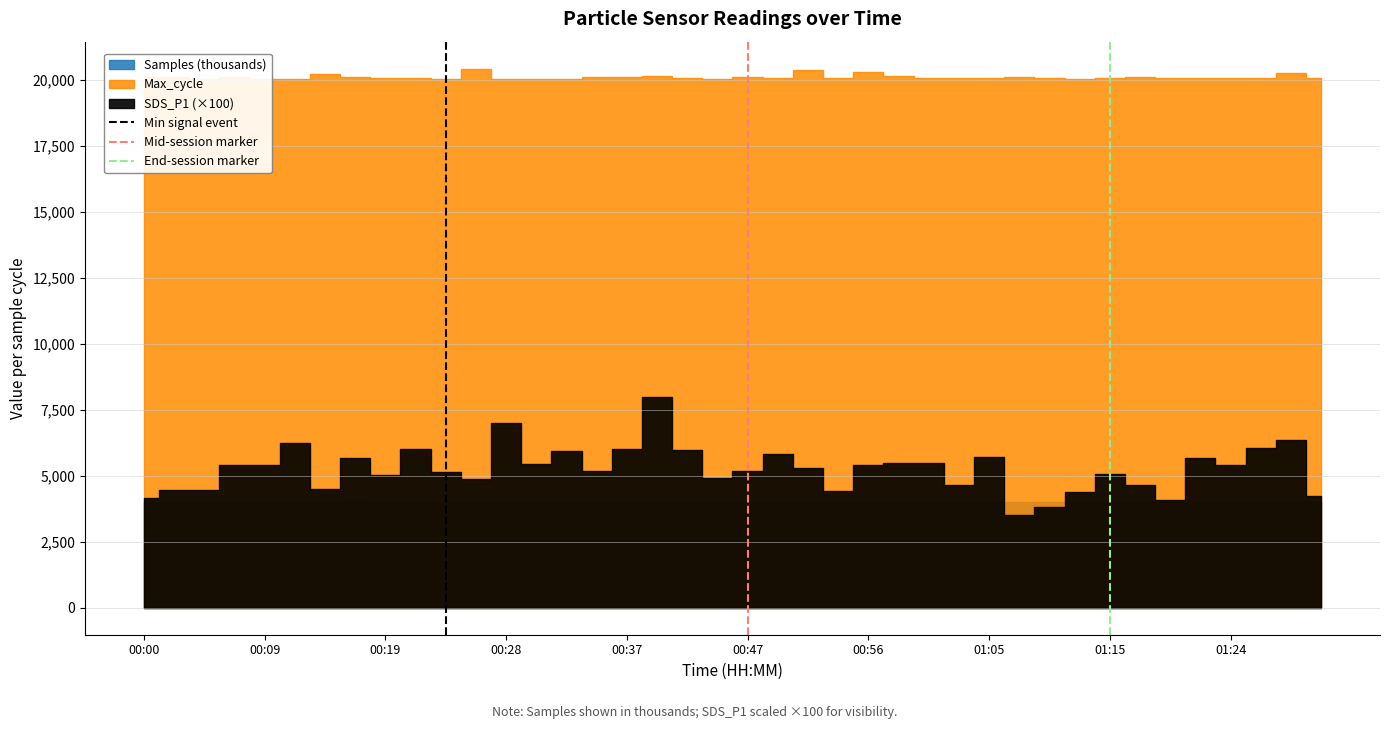

At which category is the sum across all series the highest?

00:09